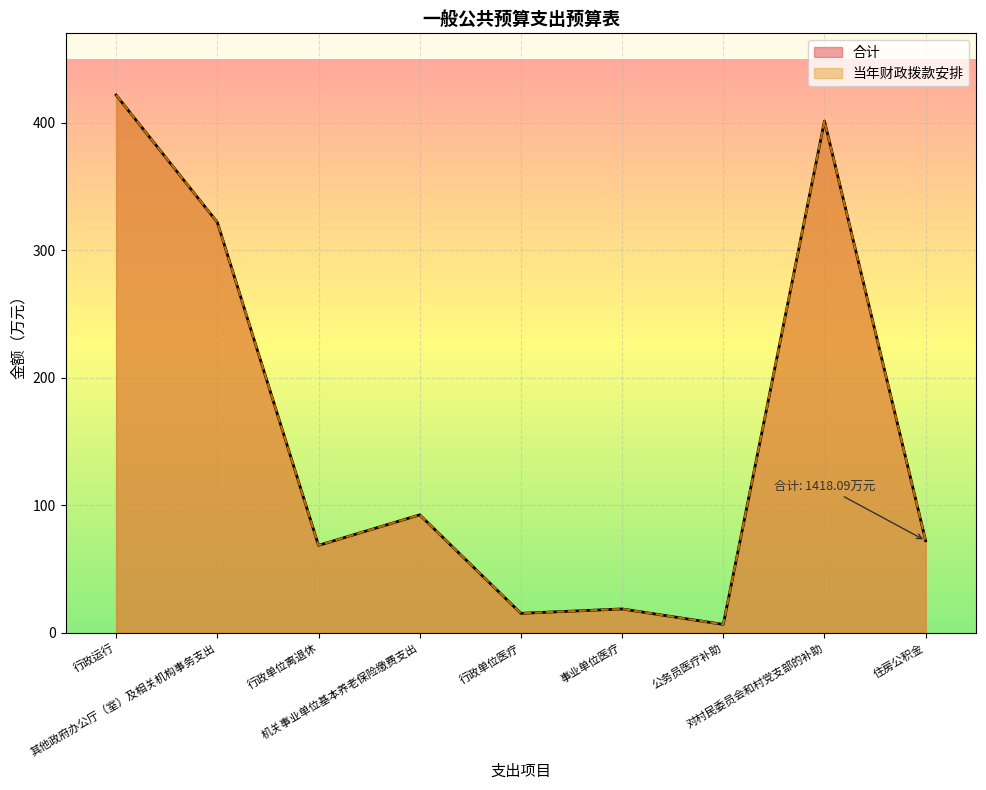

Where is the first local minimum for 当年财政拨款安排?

行政单位离退休